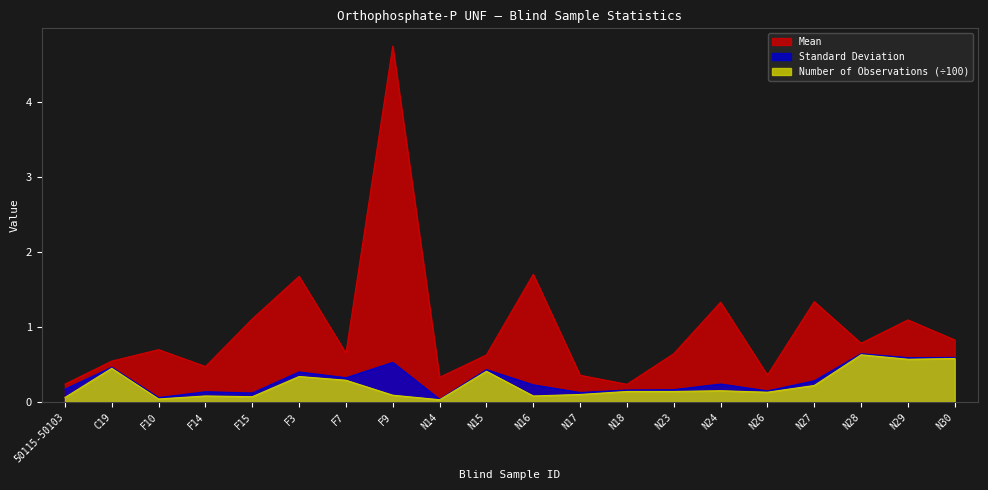

What is the maximum value for Number of Observations?

0.6